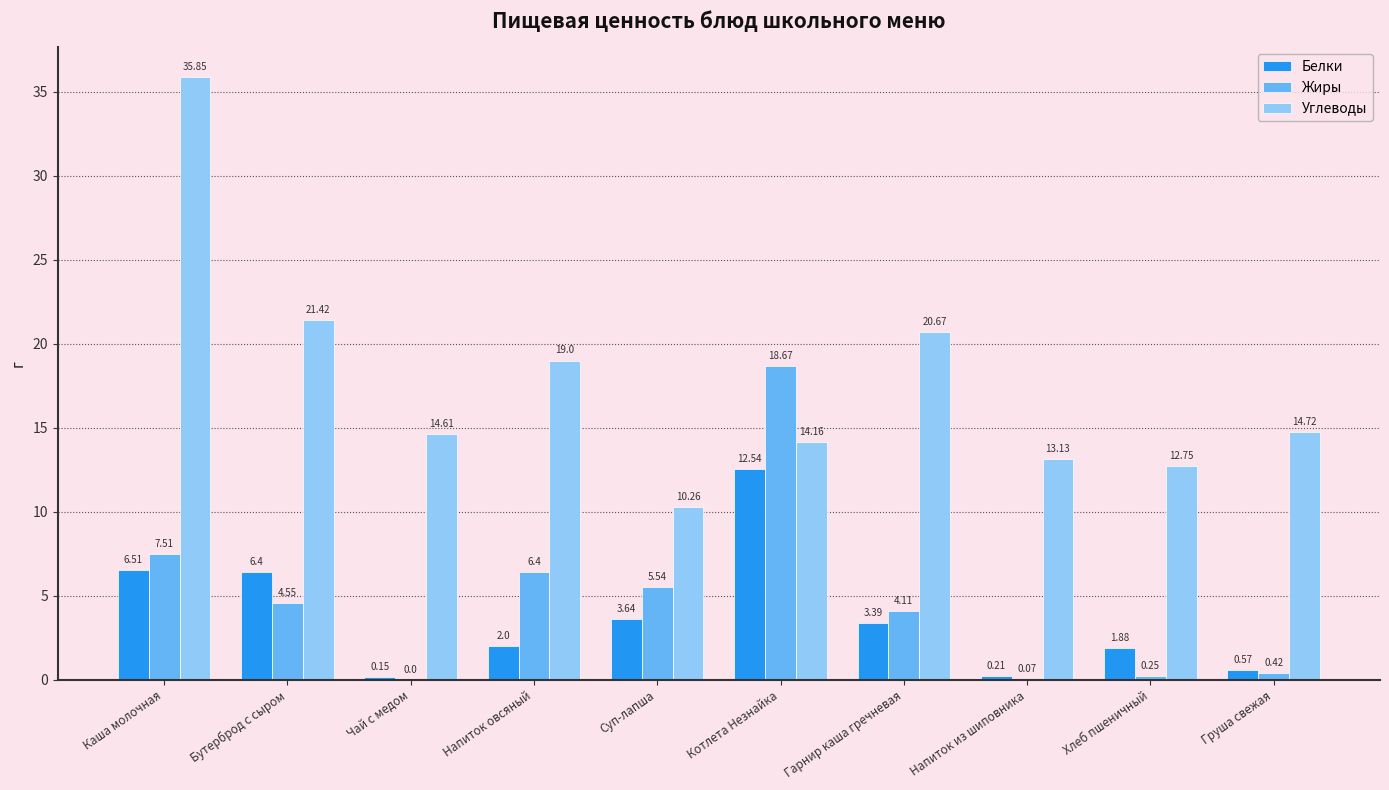

What is the sum of all Белки values?

37.3